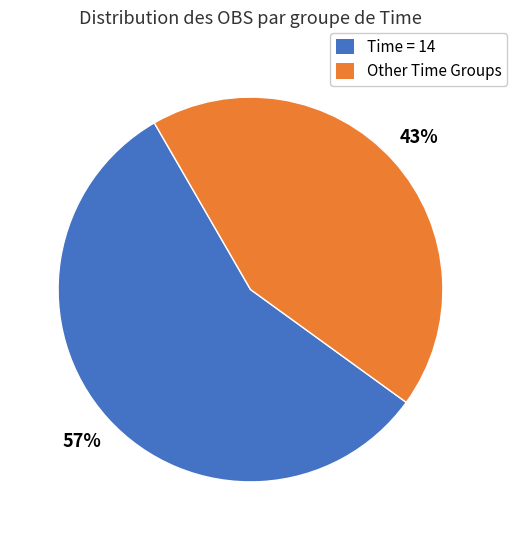

Is there any slice that represents more than half of the pie?

Yes